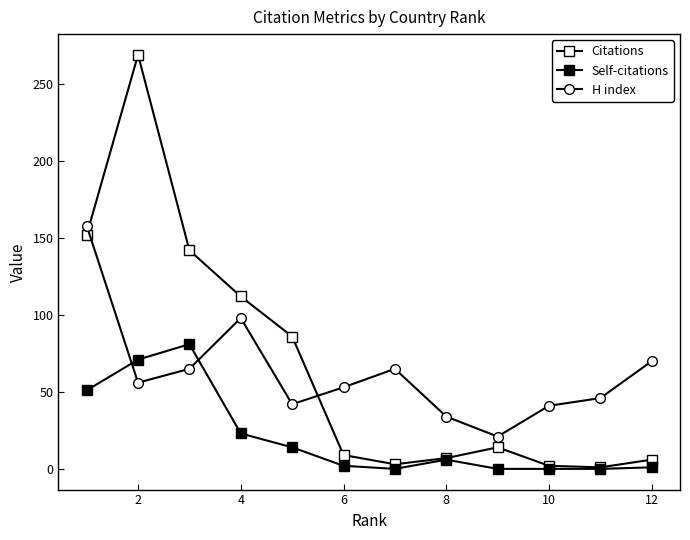

Which series has the largest total across all categories?

Citations